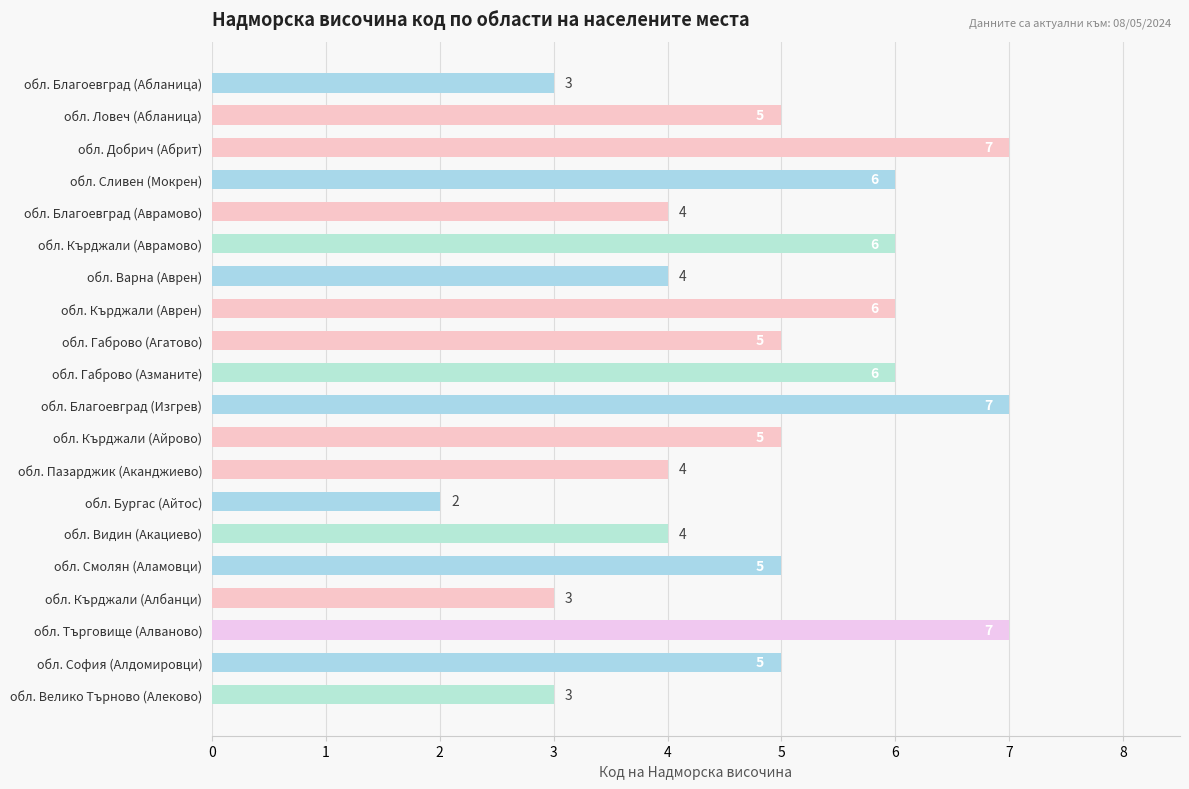

What is the minimum value shown in the chart?

2